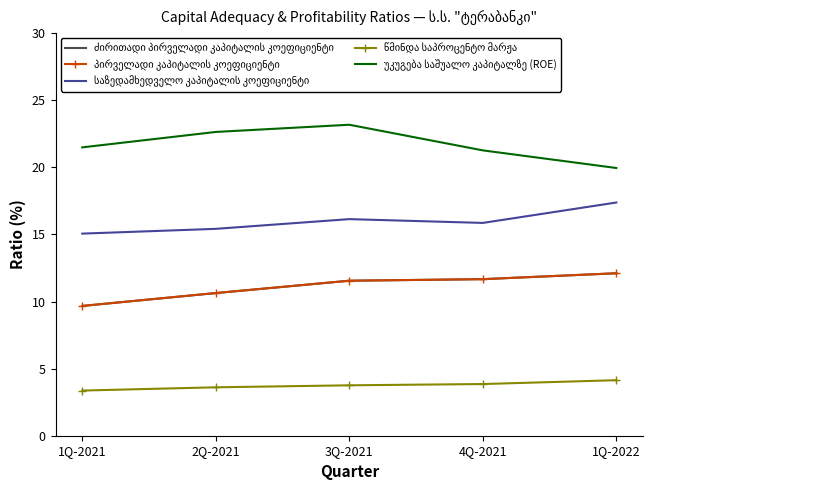

The value of პირველადი კაპიტალის კოეფიციენტი at 2Q-2021 is 10.6. True or false?

True